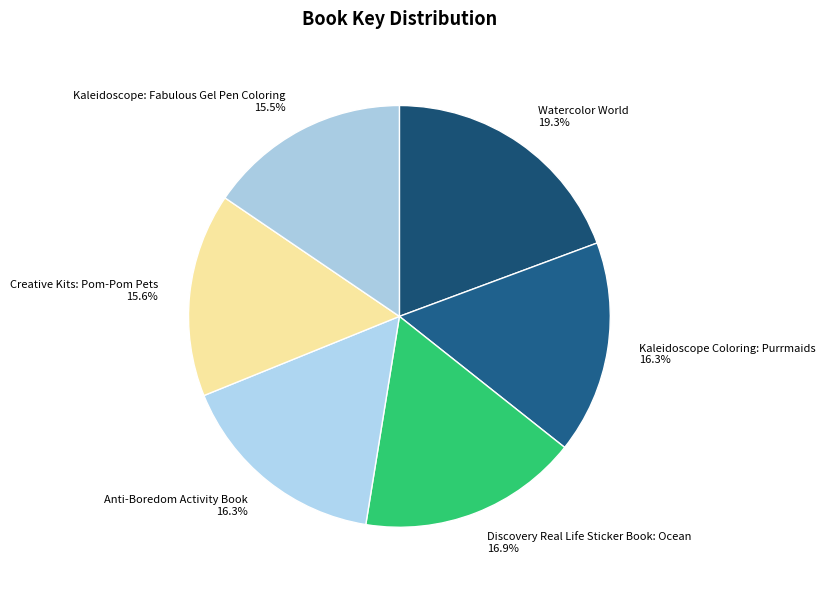

What portion of the pie excludes Discovery Real Life Sticker Book: Ocean?

83.1%